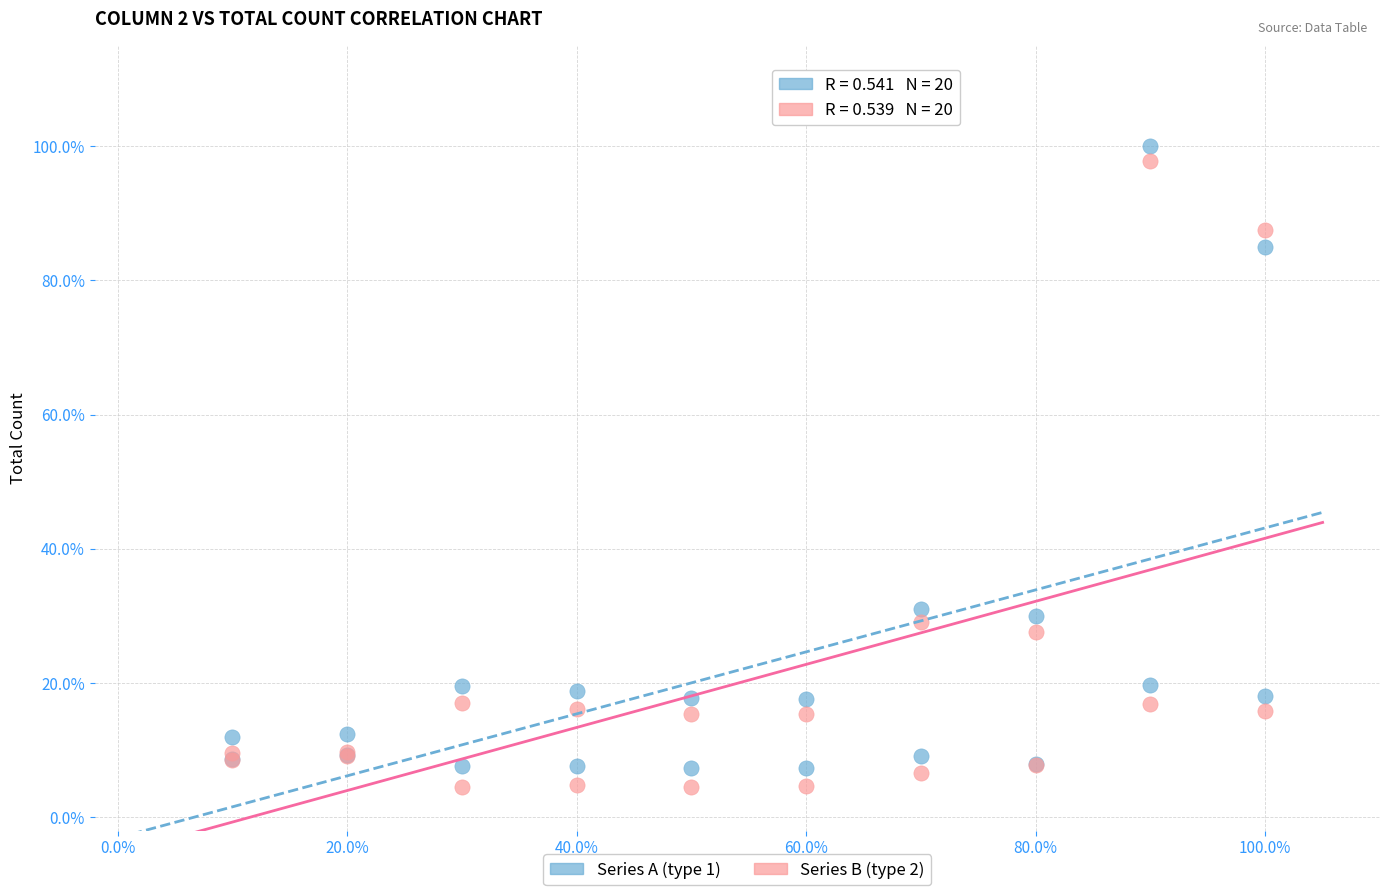

Which series reaches the minimum Y coordinate?

Series B (type 2)